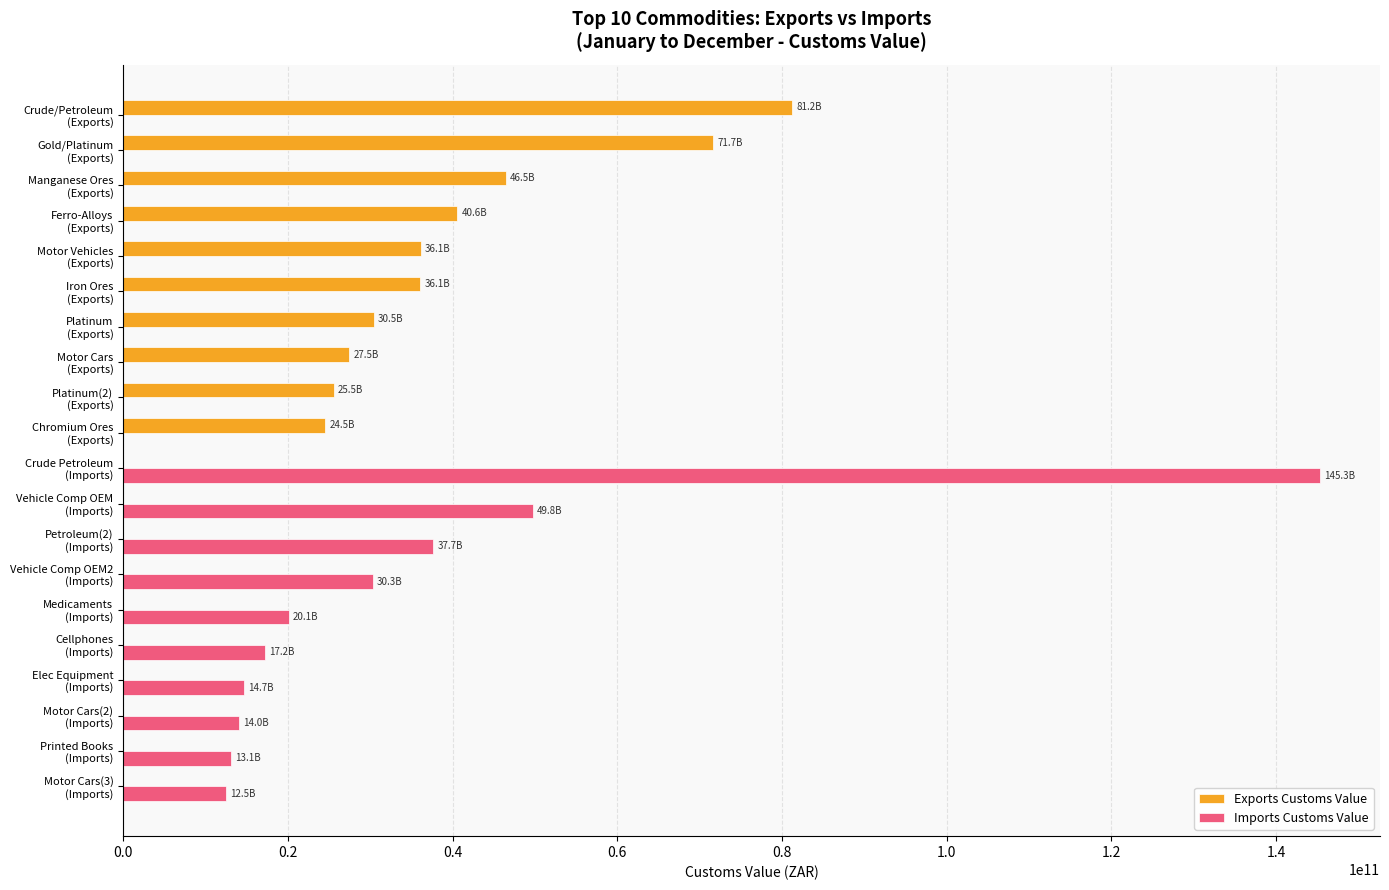

Count the number of categories in the chart.

20